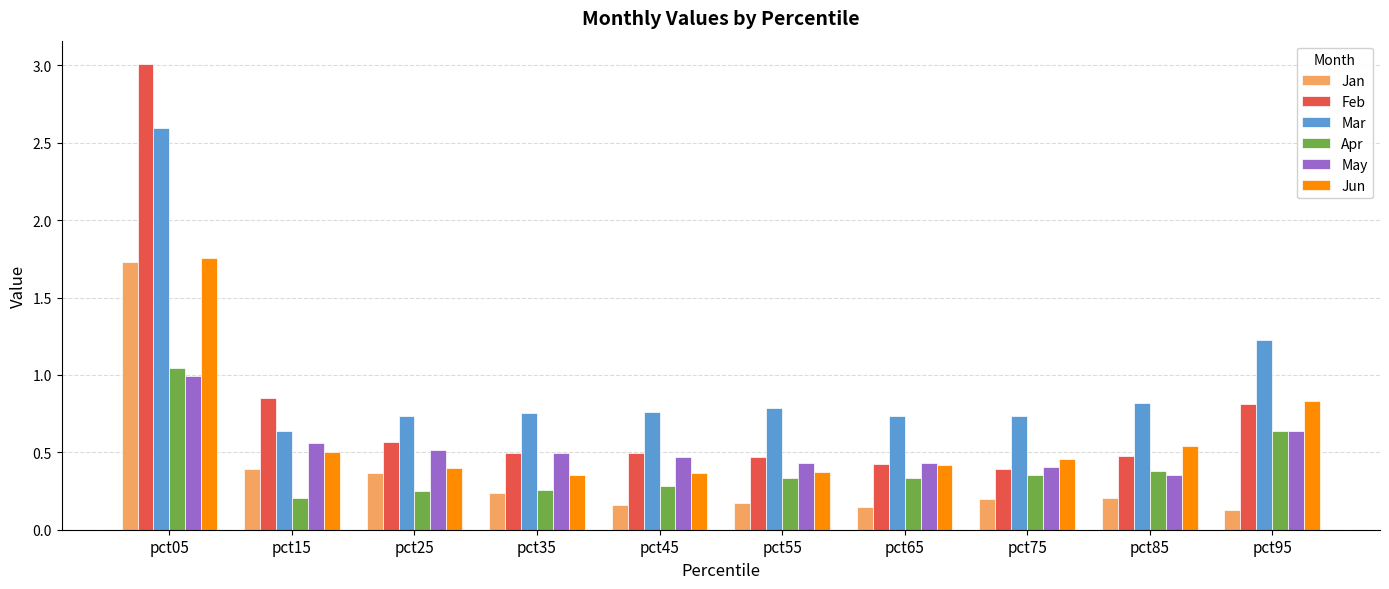

What is the difference between the maximum and minimum values in the Mar series?

2.0